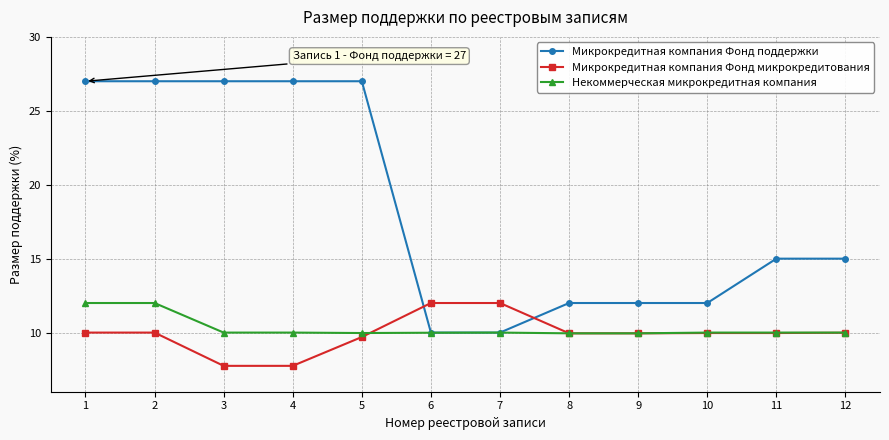

What is the total value across all series at 6?

32.0